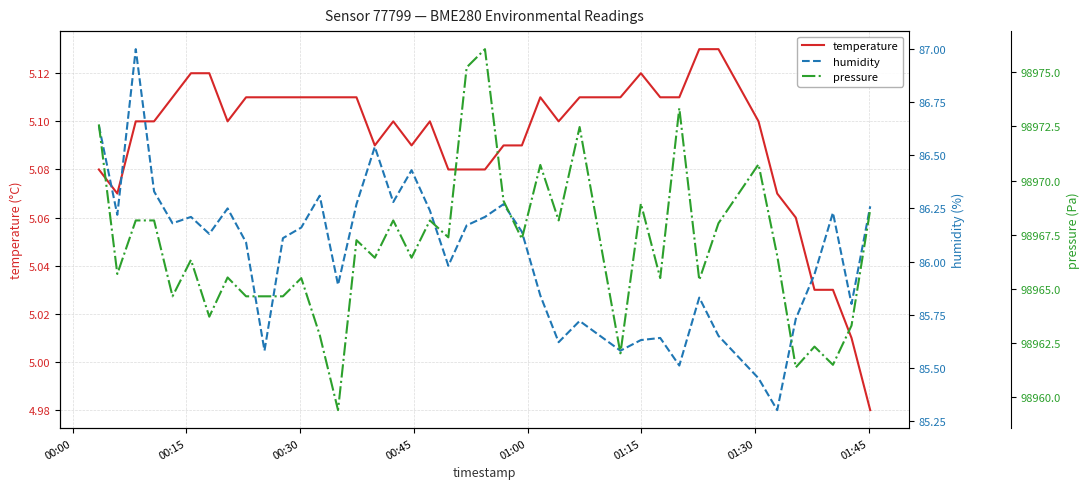

Does the chart display data point markers on the line(s)?

No